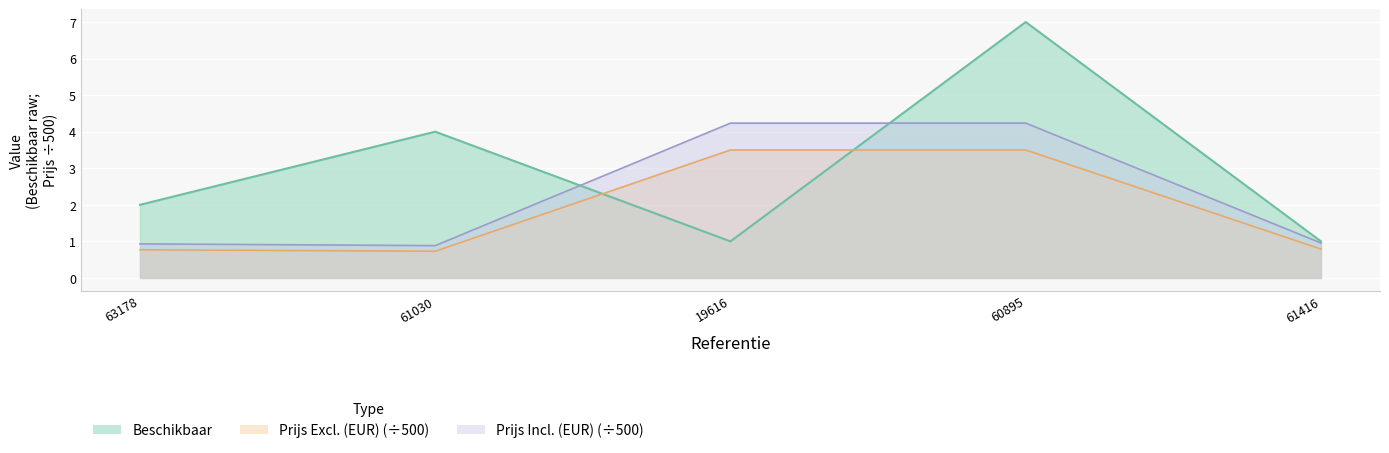

Which series has the largest total across all categories?

Beschikbaar